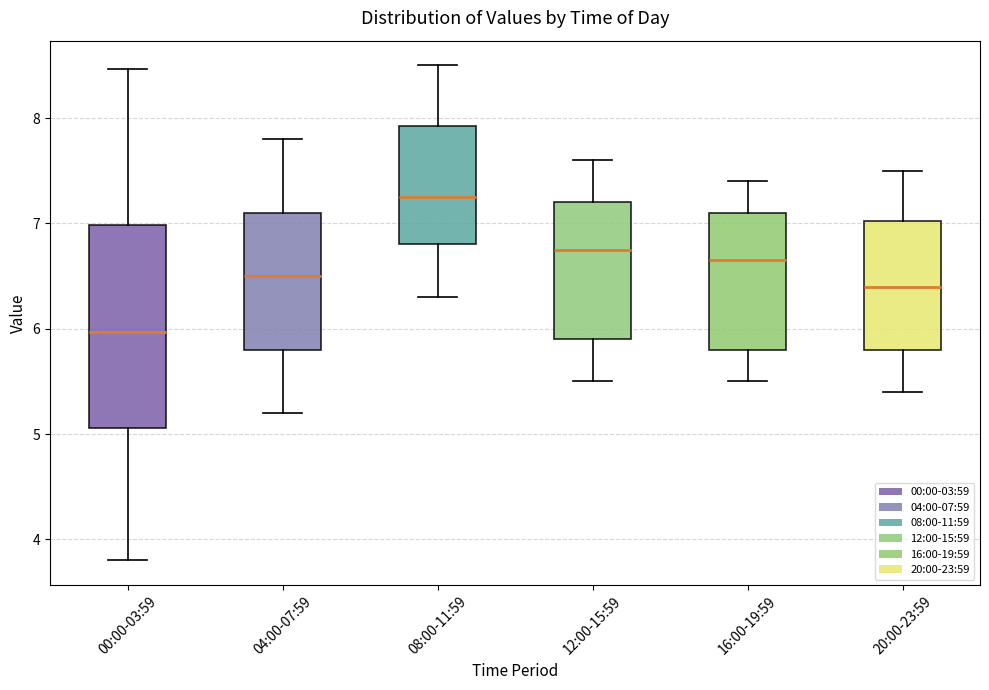

Where does the median line of the box for 08:00-11:59 sit on the y-axis? The values are not printed on the chart, so give them approximately, as read against the axis.

7.3